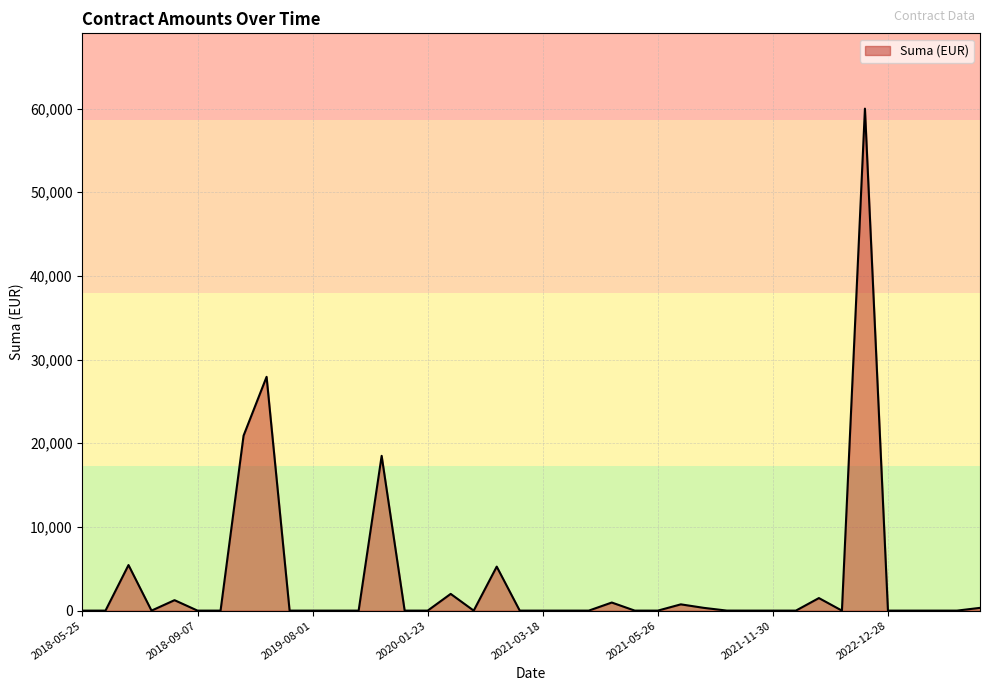

What is the greatest value displayed?

60000.0